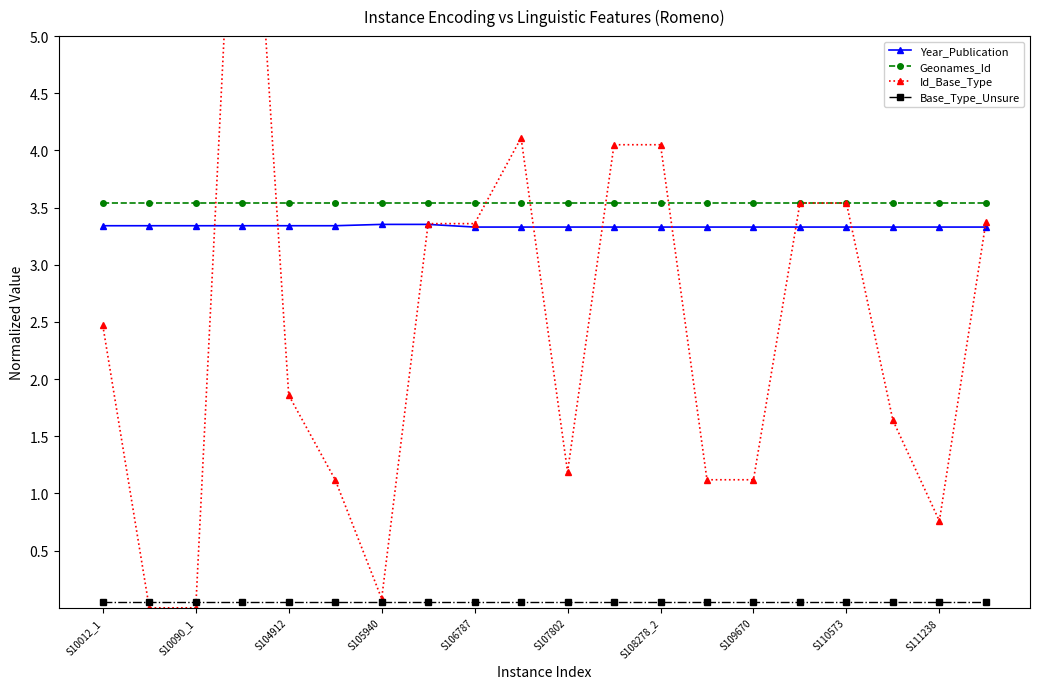

At which label is Geonames_Id closest to 3?

S10012_1